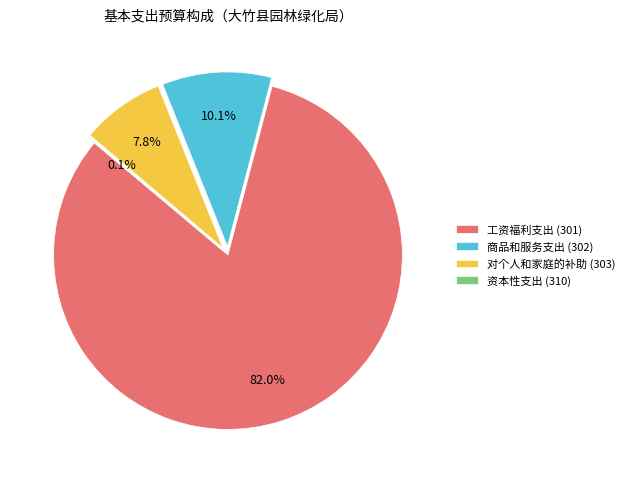

The 工资福利支出 (301) slice represents 68% of the pie. True or false?

False